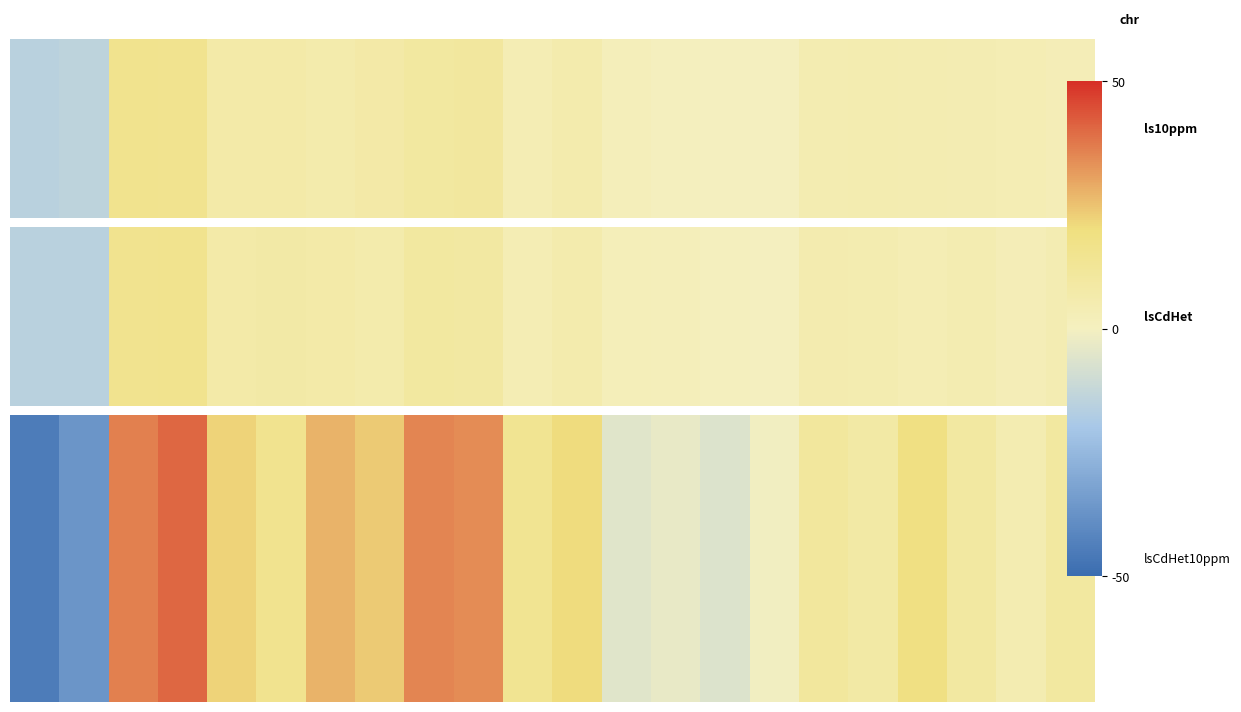

What is the change in value from 7.5 to 20.0?

-5.2